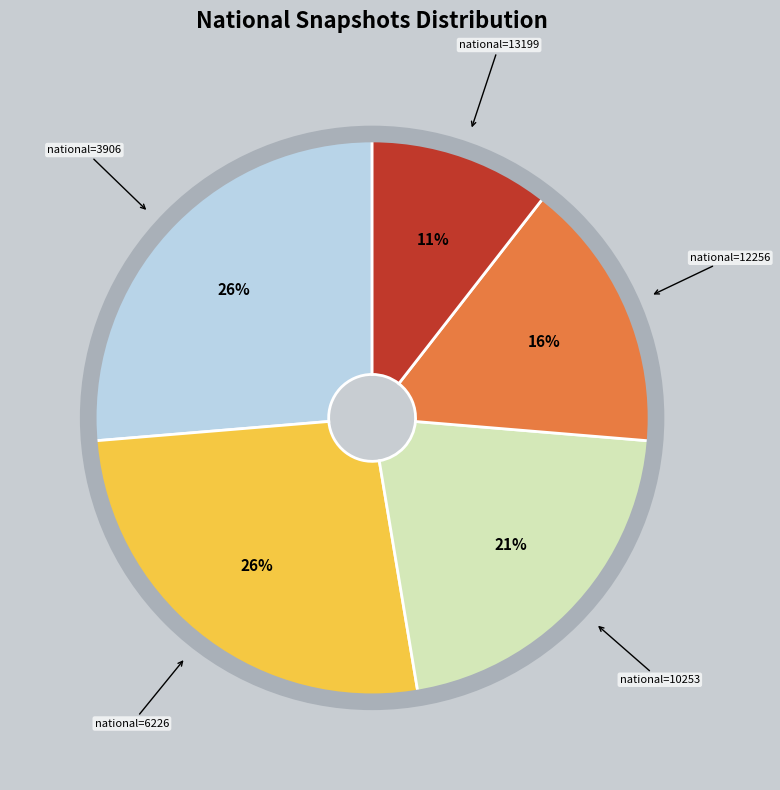

To the nearest percent, what is the average slice percentage?

20%